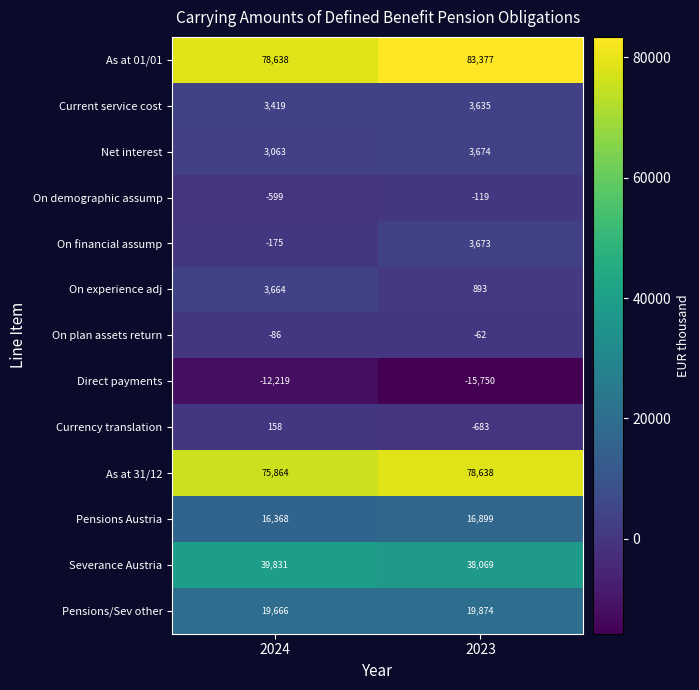

What is the difference between the highest and lowest values at 2024?

90857